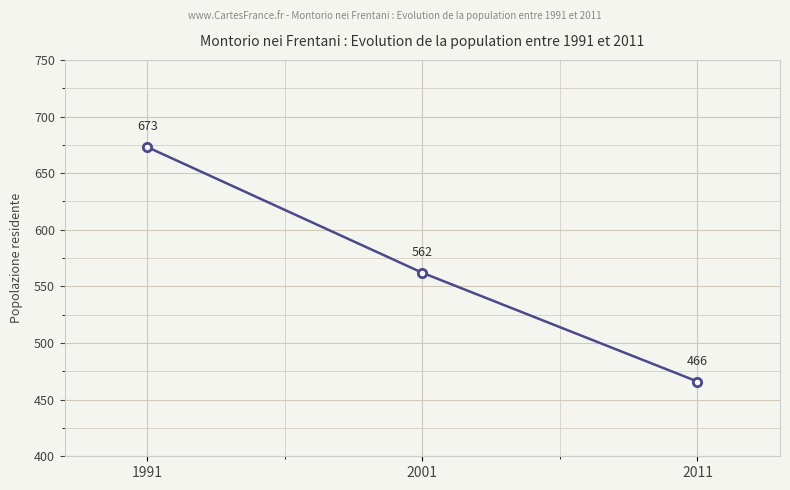

What is the difference between the maximum and second lowest values?

111